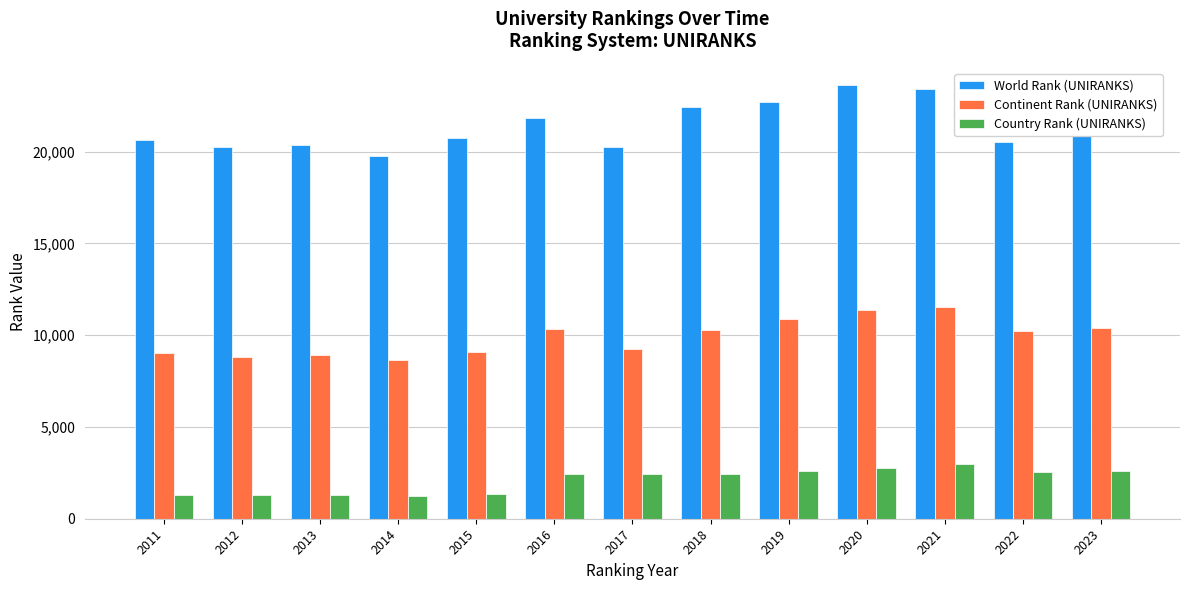

Is it true that Country Rank (UNIRANKS) equals 1266 at 2012?

True